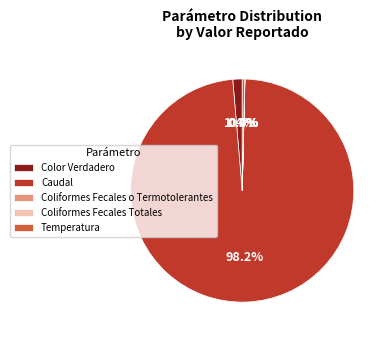

What is the largest slice in the pie chart?

Caudal